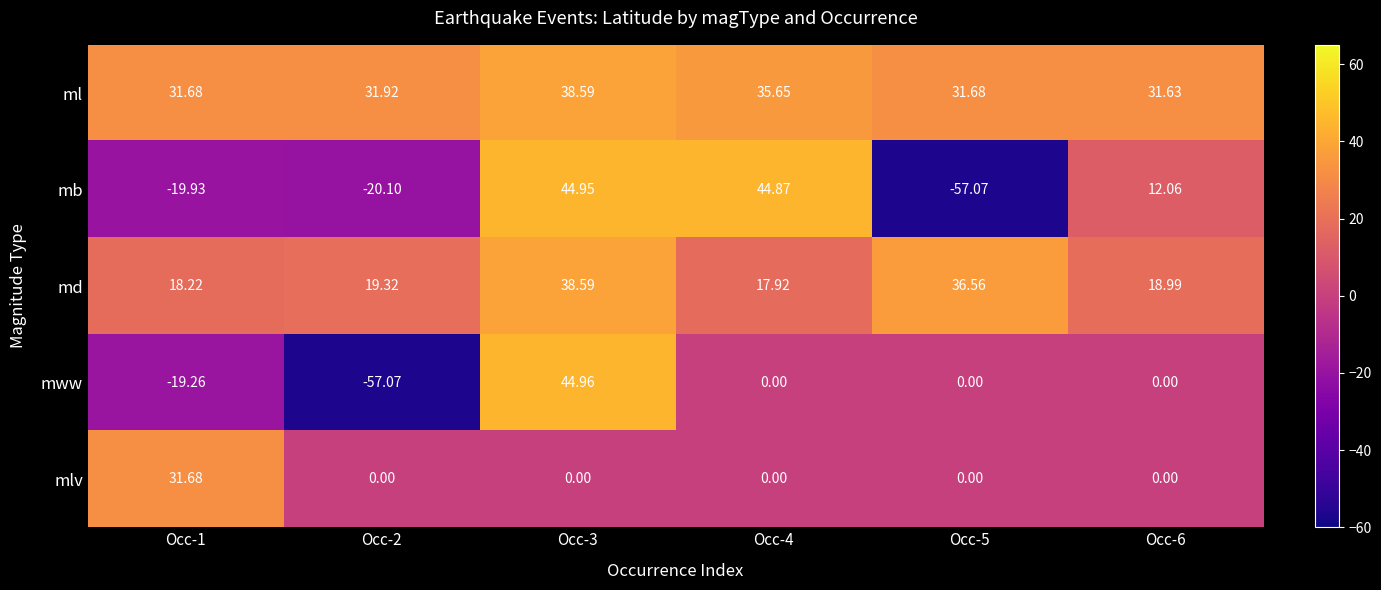

Between Occ-4 and Occ-5, which series saw the biggest shift?

mb